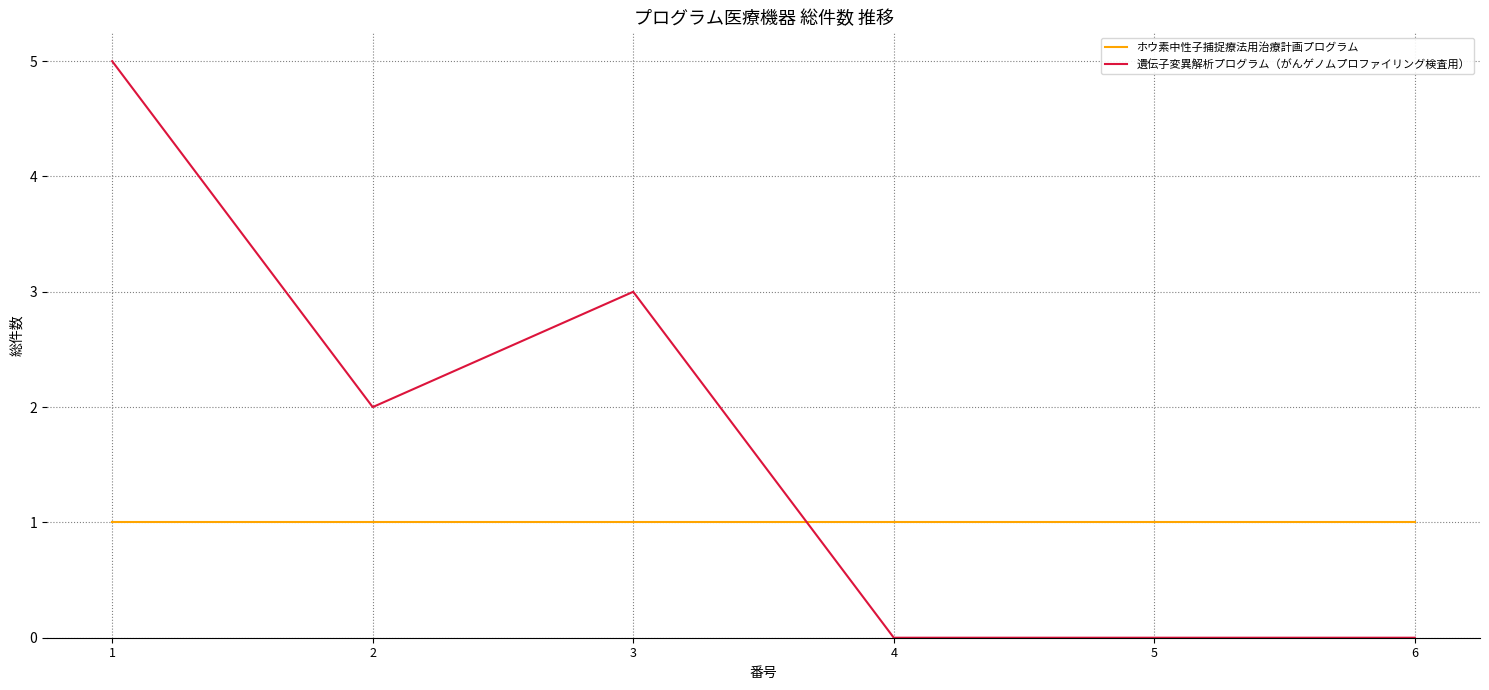

How many series are shown in this chart?

2